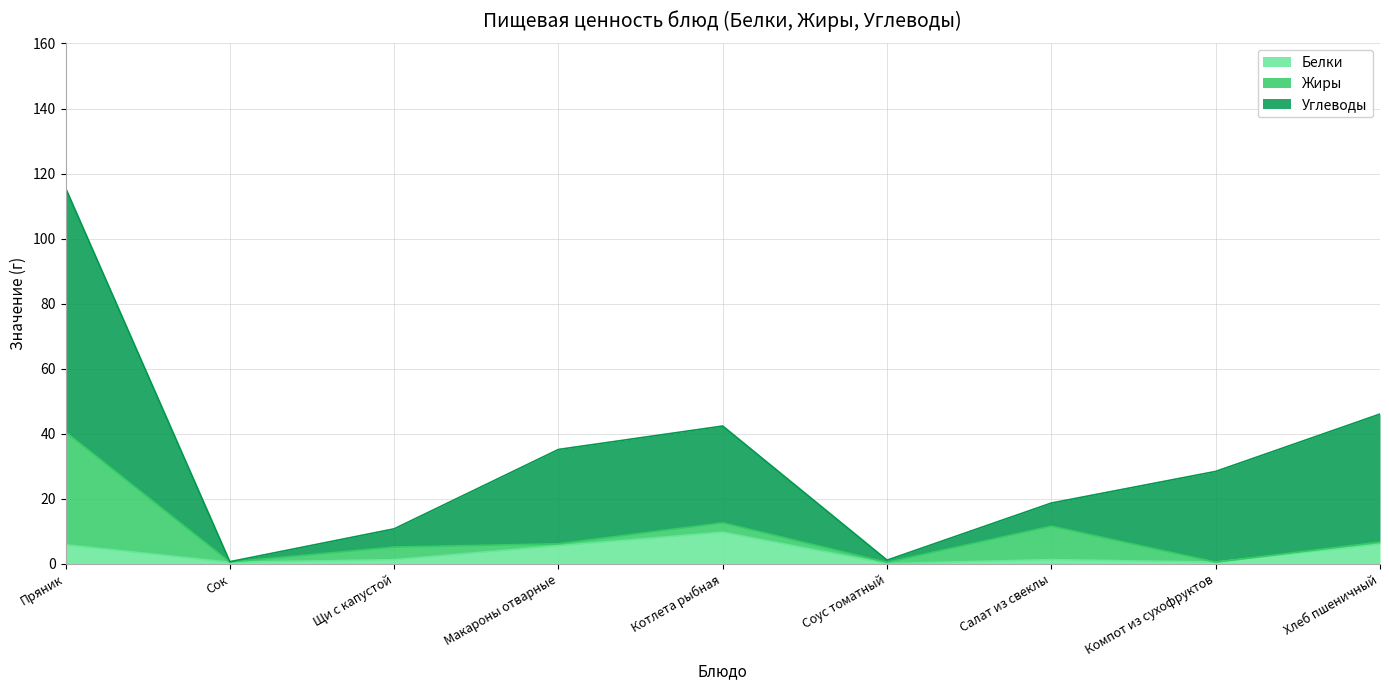

Reading left to right, what are all the values shown in this chart?

Белки: 5.9	0.5	1.3	5.6	9.8	0.1	1.3	0.6	6.1
Жиры: 34.7	0.1	3.9	0.6	2.9	0.4	10.3	0.0	0.6
Углеводы: 75.0	0.1	5.6	29.0	29.8	0.7	7.1	27.9	39.4